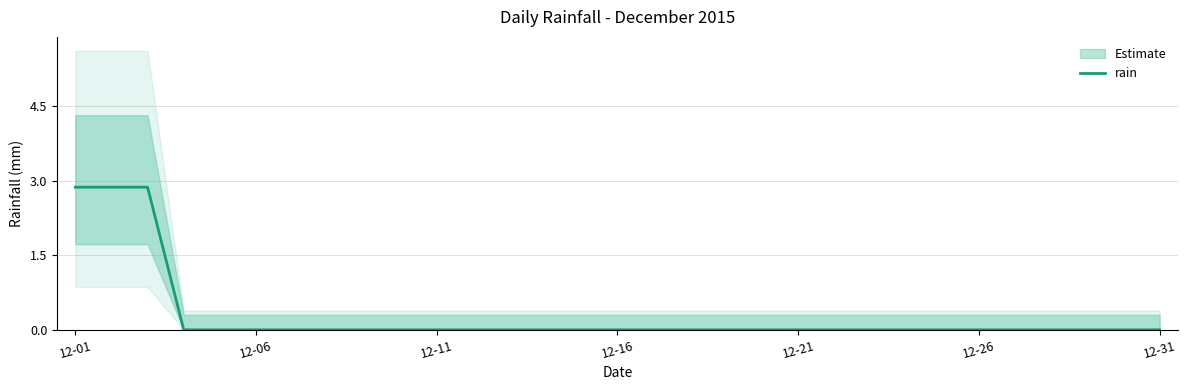

What is the highest value of the rain series?

2.9